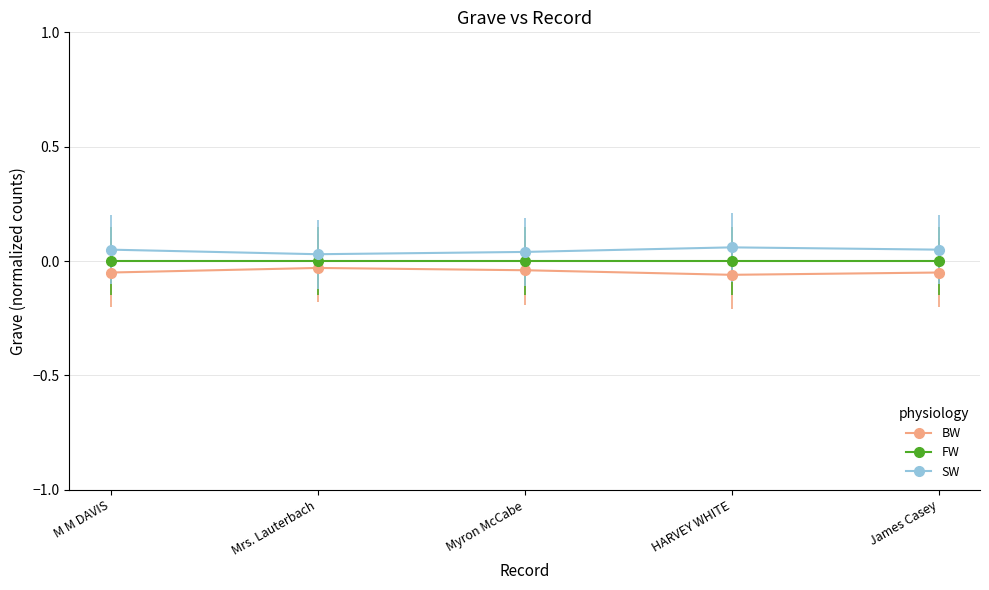

The value of BW at Mrs. Lauterbach is -0.0. True or false?

True